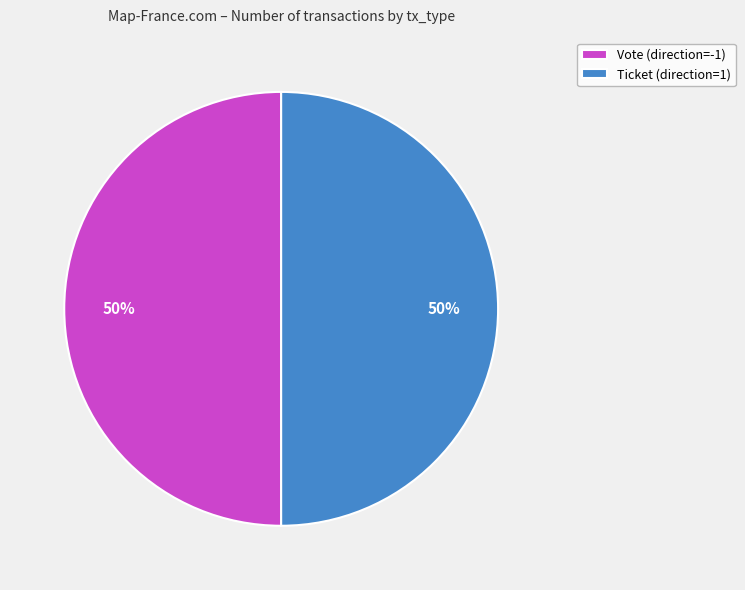

What percentage is the Vote (direction=-1) slice, to the nearest percent?

50%